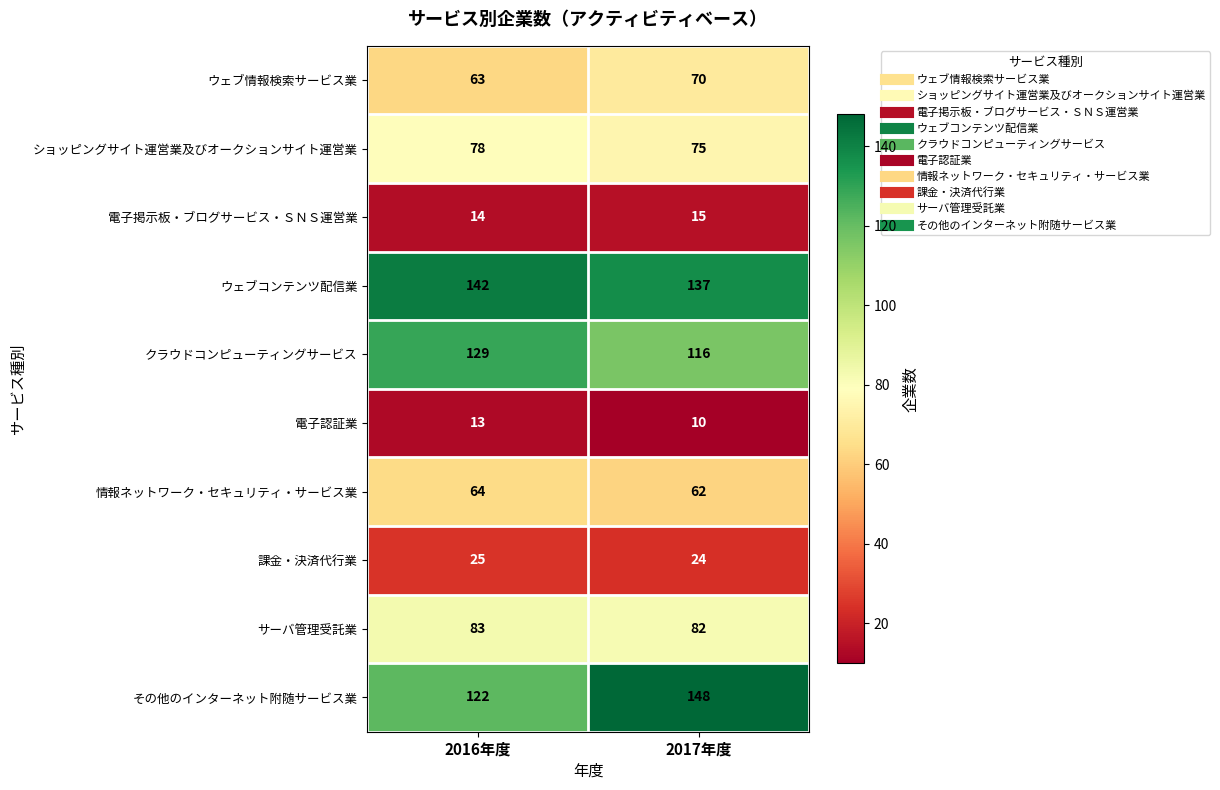

Rank the categories by ウェブ情報検索サービス業 value from lowest to highest.

2016年度, 2017年度